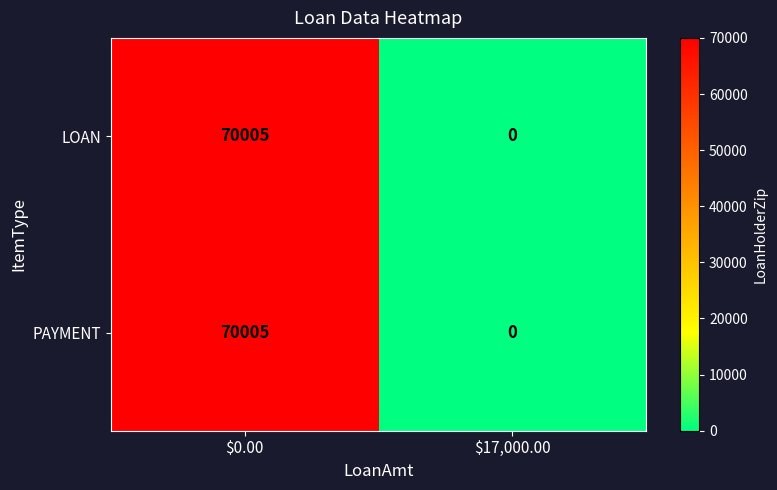

Reading left to right, transcribe all the data shown in this chart.

LOAN: 70005	0
PAYMENT: 70005	0